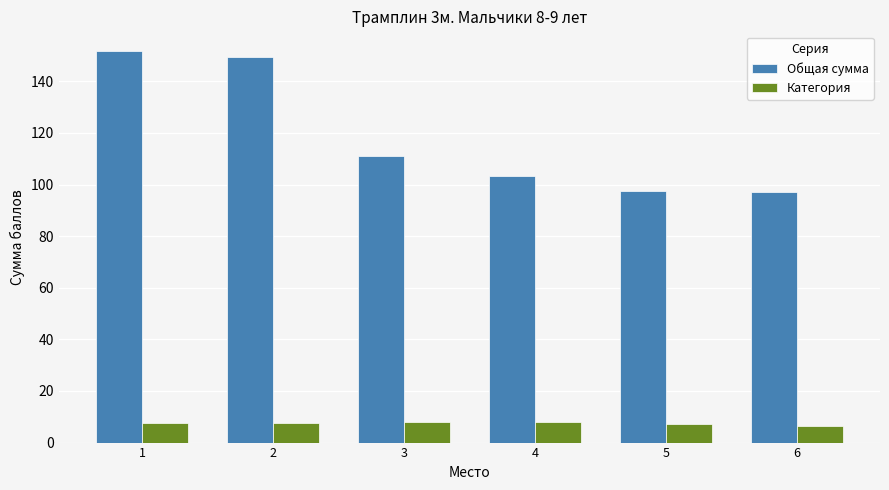

Is the value of Общая сумма at 6 greater than the value of Категория at 6?

Yes